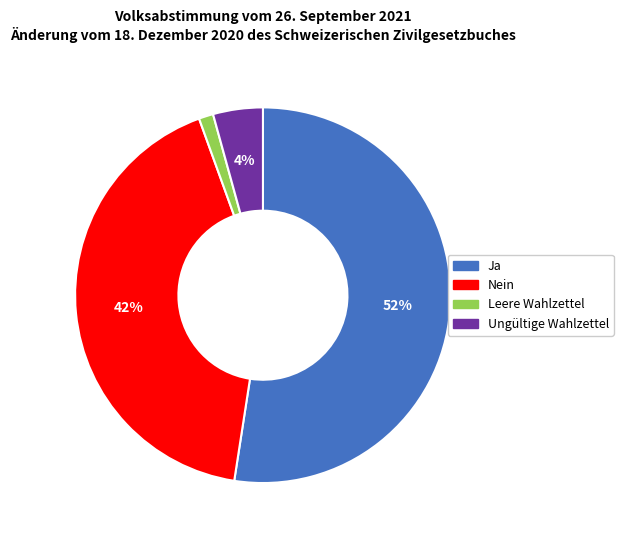

Does Ungültige Wahlzettel represent more than half of the total?

No